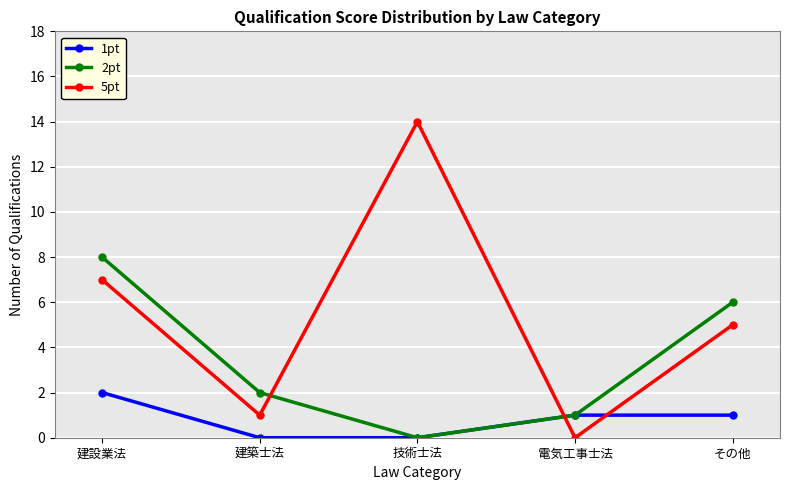

At 建設業法, list the series in order from largest to smallest.

2pt, 5pt, 1pt